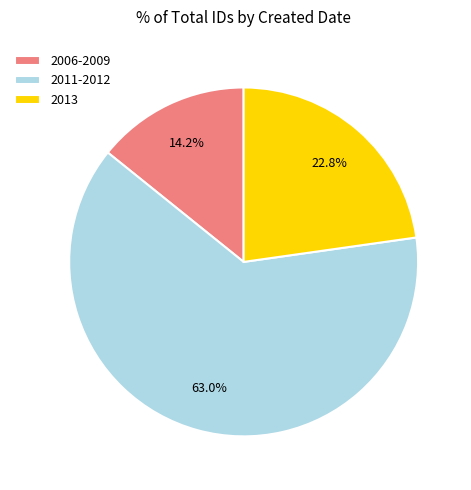

Which slice is the largest?

2011-2012